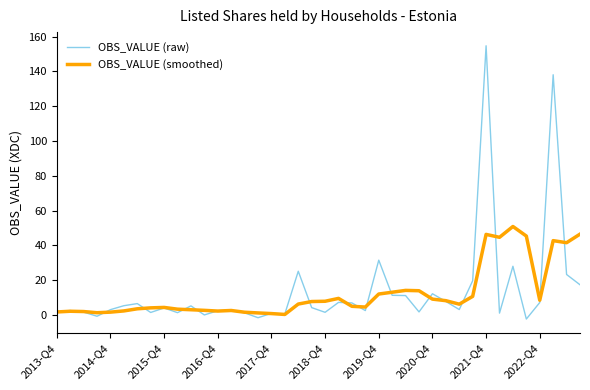

Which series has the widest spread of values?

OBS_VALUE (raw)